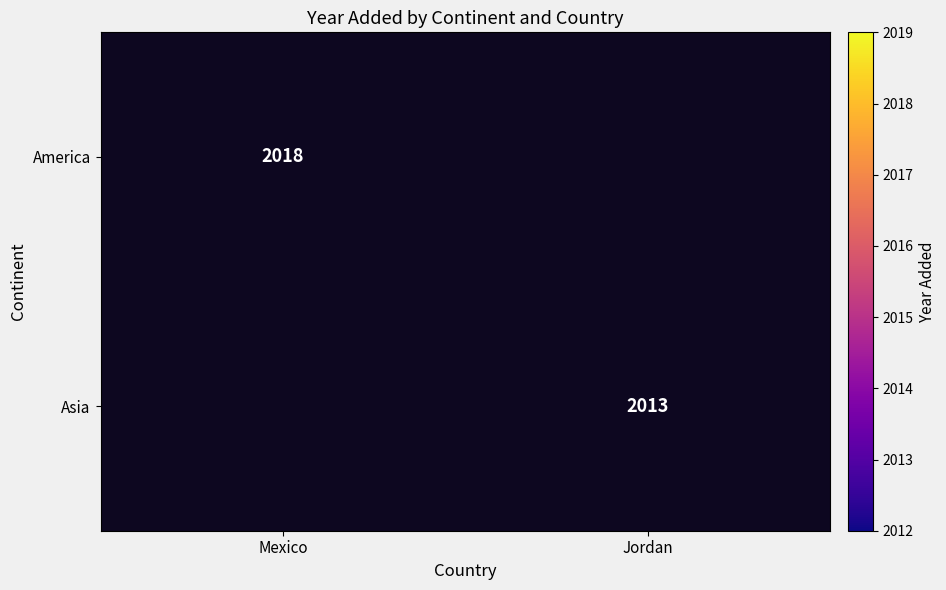

Is it true that Asia equals 2013 at Jordan?

True